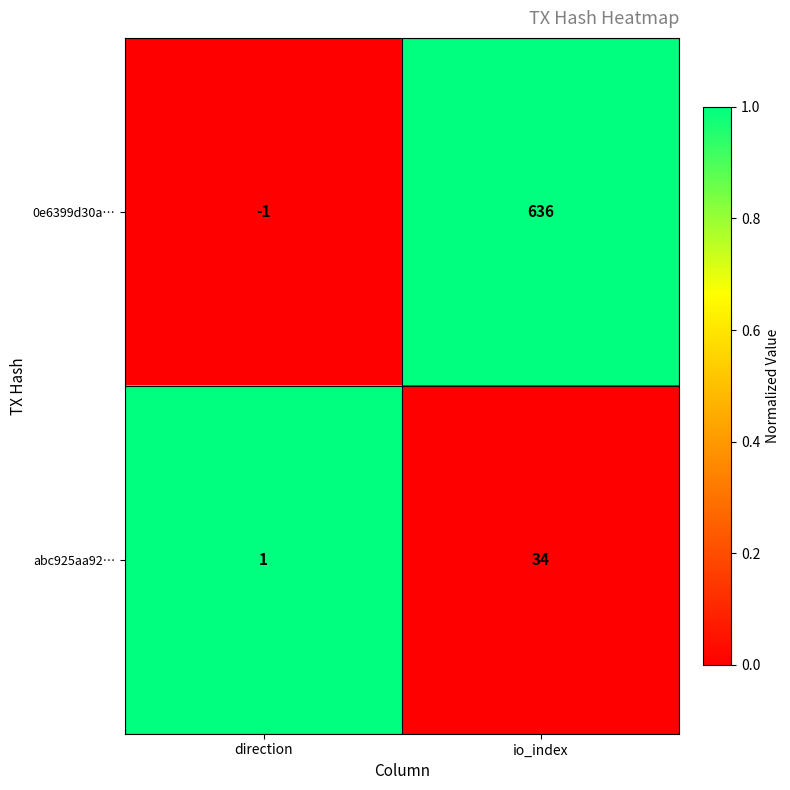

Reading left to right, list all the values displayed in this chart.

0e6399d30a…: -1	636
abc925aa92…: 1	34